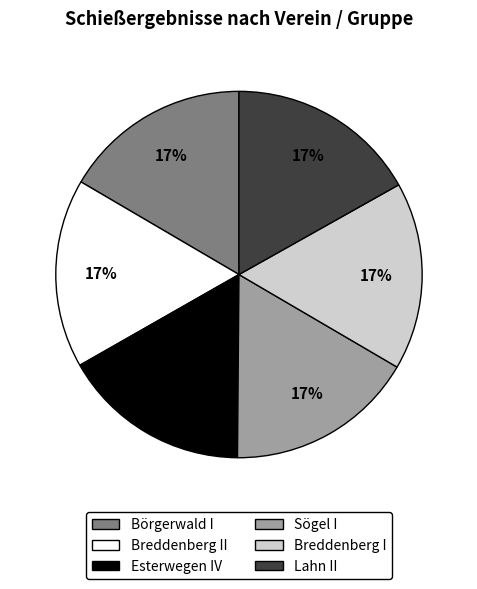

How many slices are in this pie chart?

6